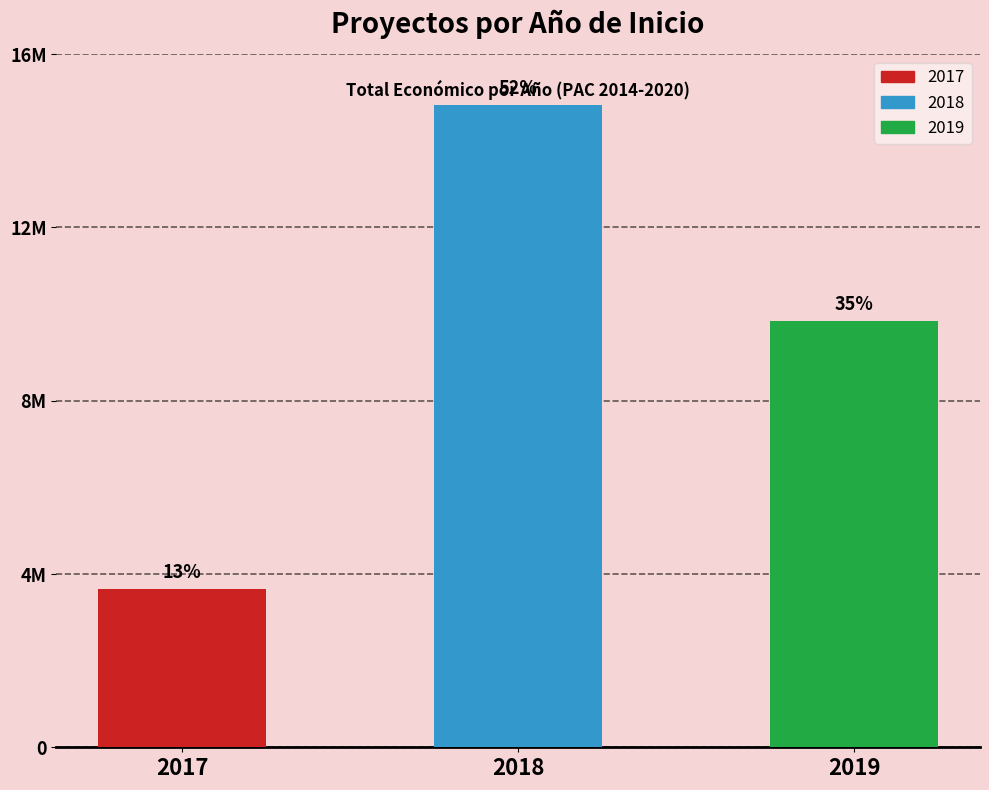

What is the change in value from 2018 to 2019?

-4982117